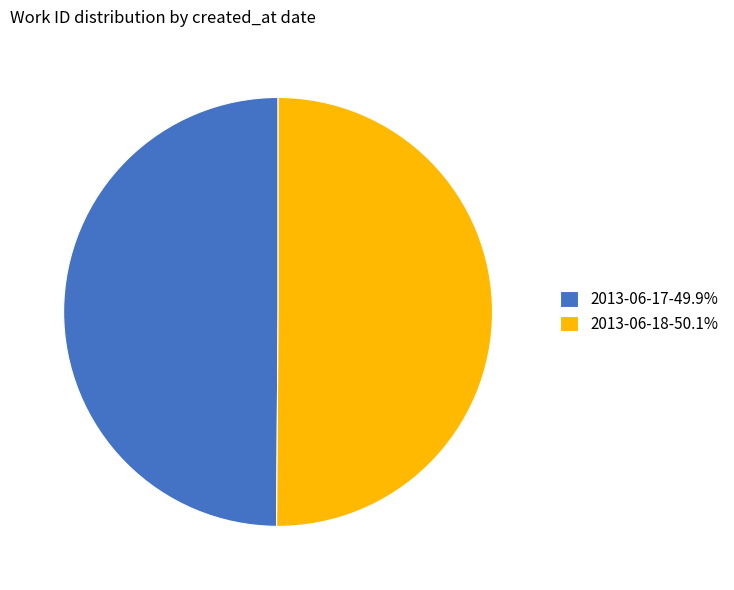

Combined, do 2013-06-18-50.1% and 2013-06-17-49.9% account for over 50%?

Yes